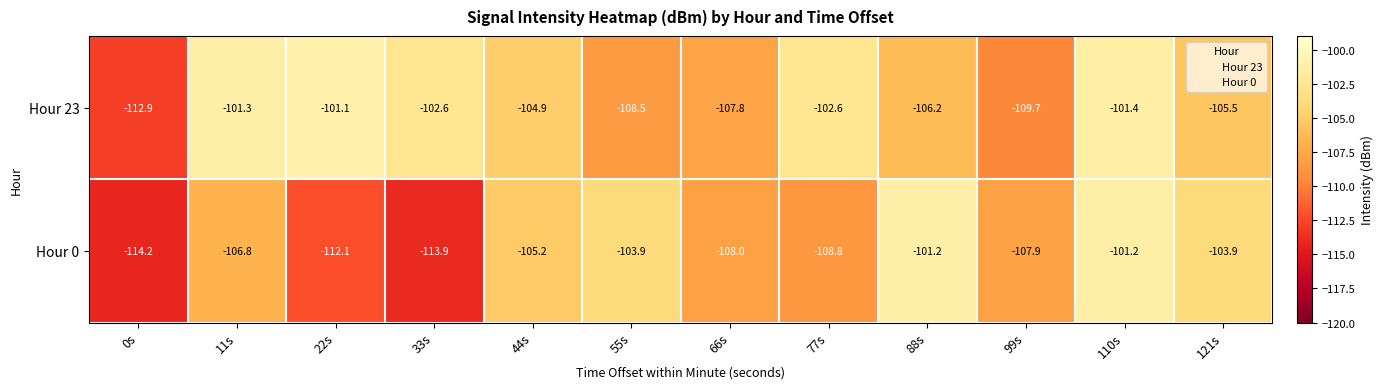

List the series in order of their peak value, highest first.

Hour 23, Hour 0